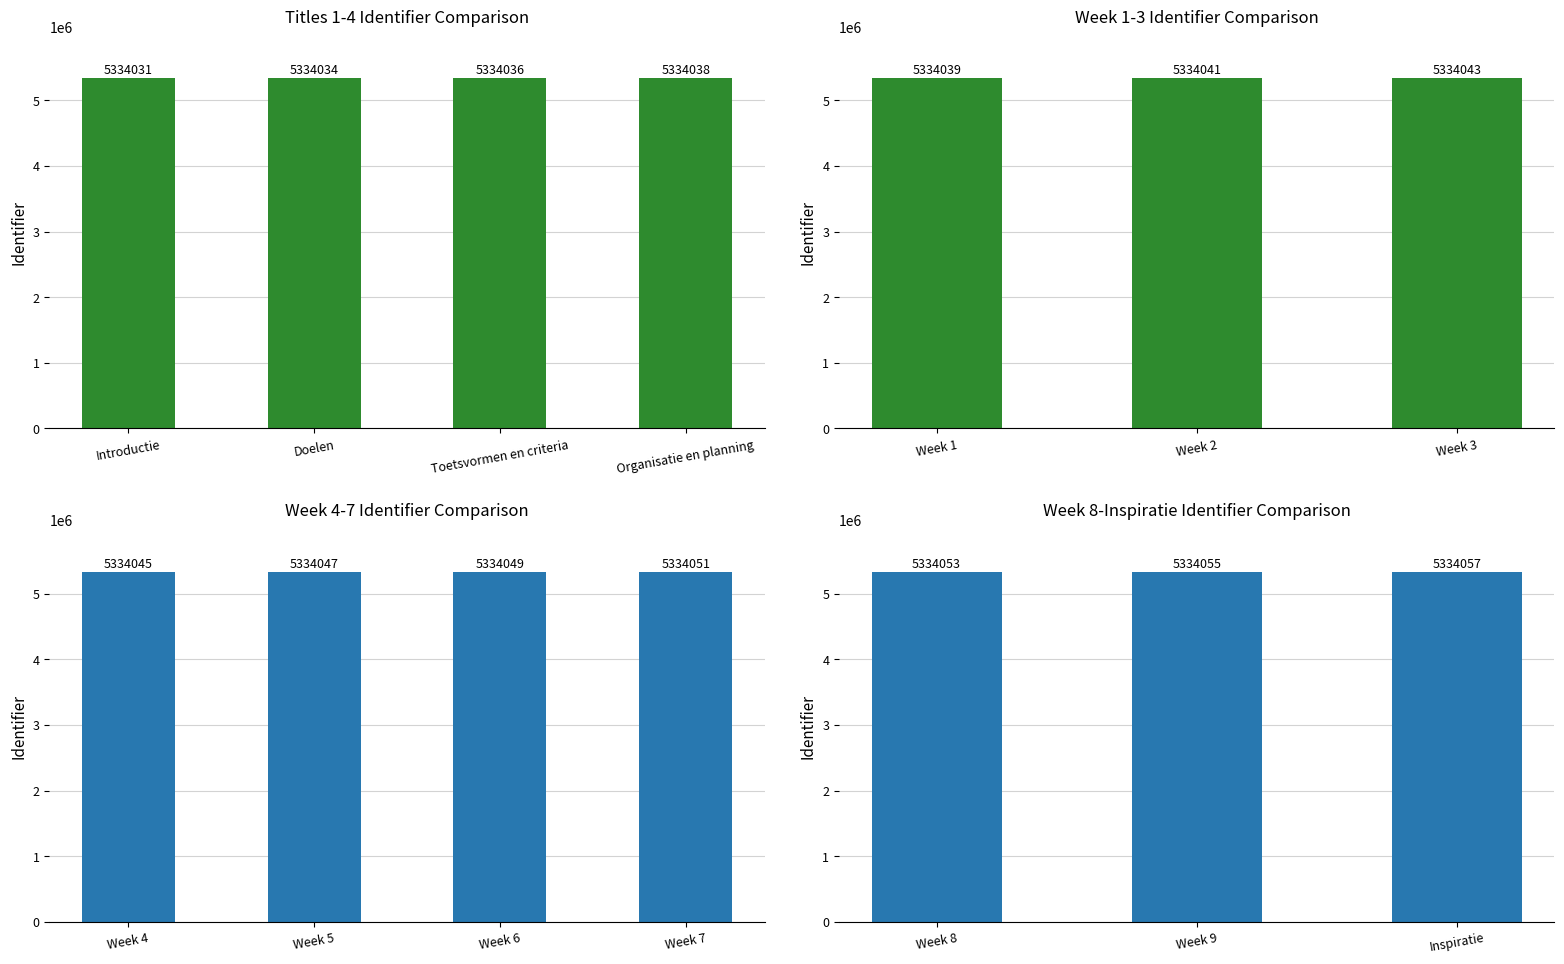

Reading left to right, transcribe all the data shown in this chart.

5334031	5334034	5334036	5334038	5334039	5334041	5334043	5334045	5334047	5334049	5334051	5334053	5334055	5334057